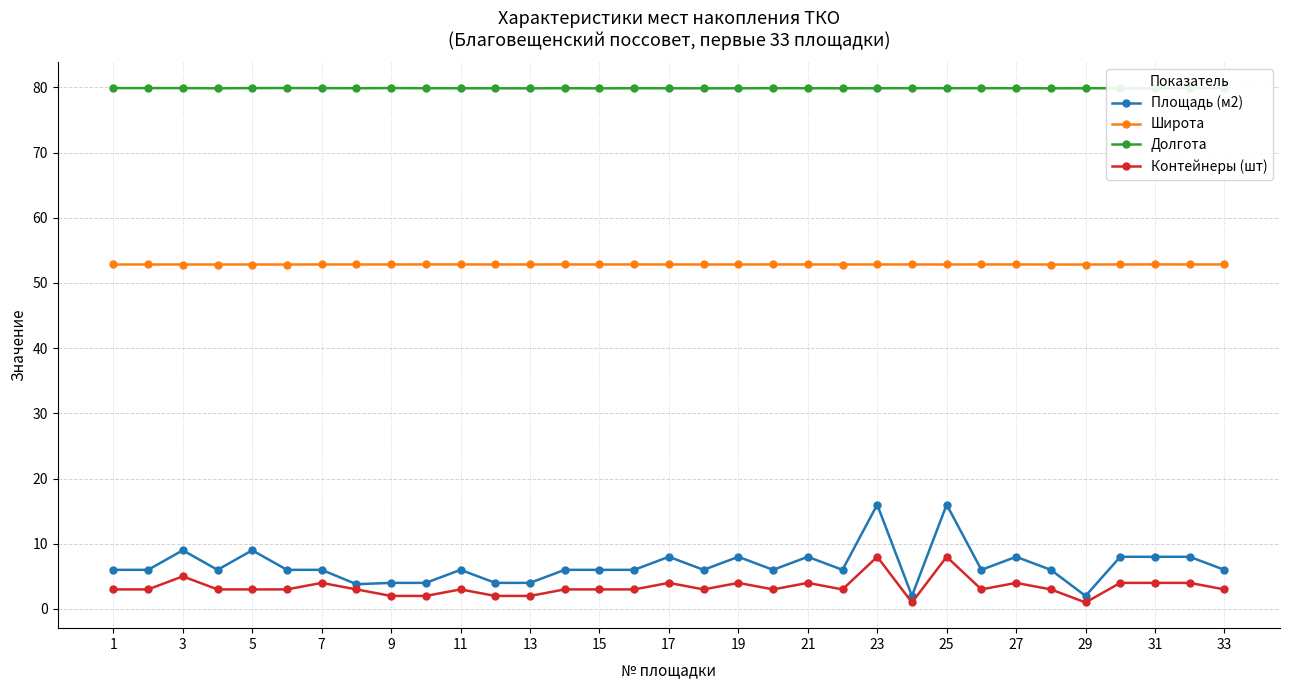

Which series has the largest total across all categories?

Долгота